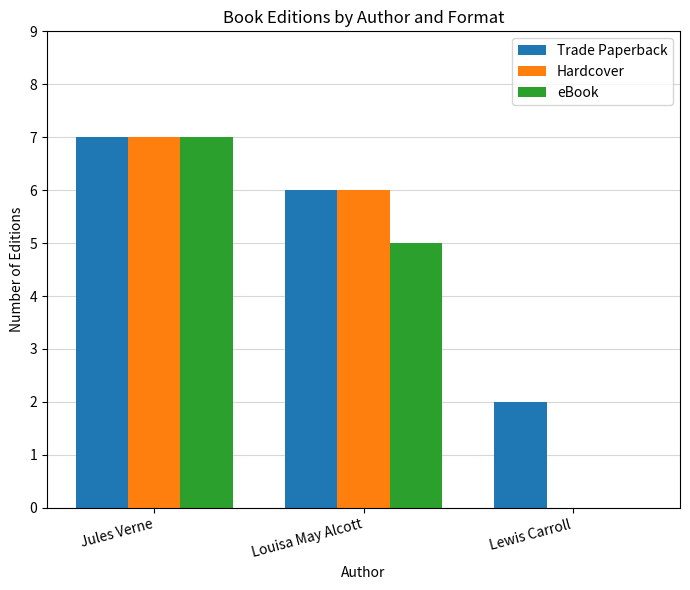

What are all the series names shown in the legend?

Trade Paperback, Hardcover, eBook